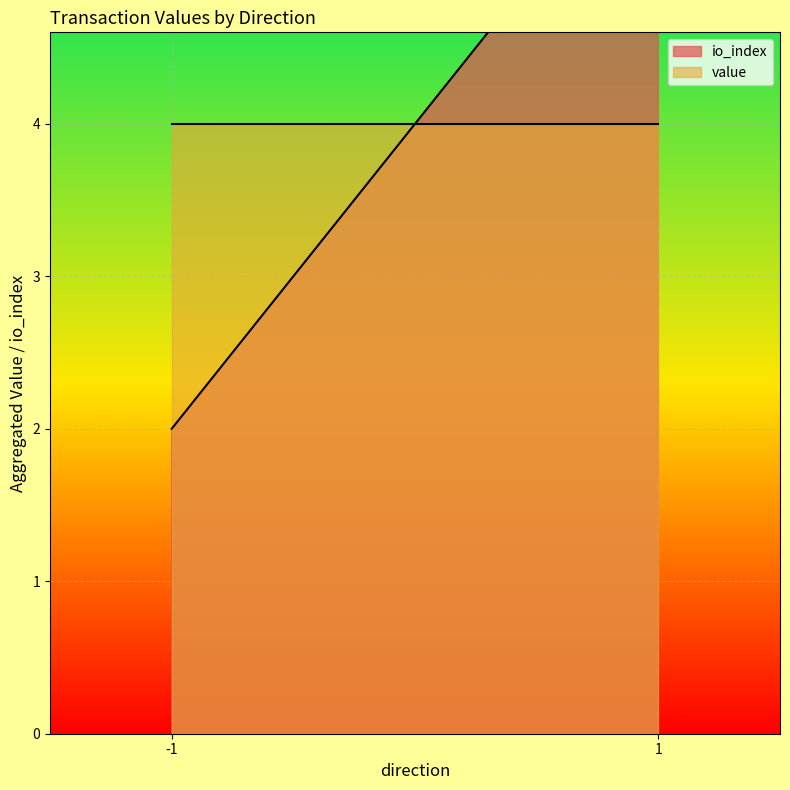

Where does the value series first go above 1?

-1